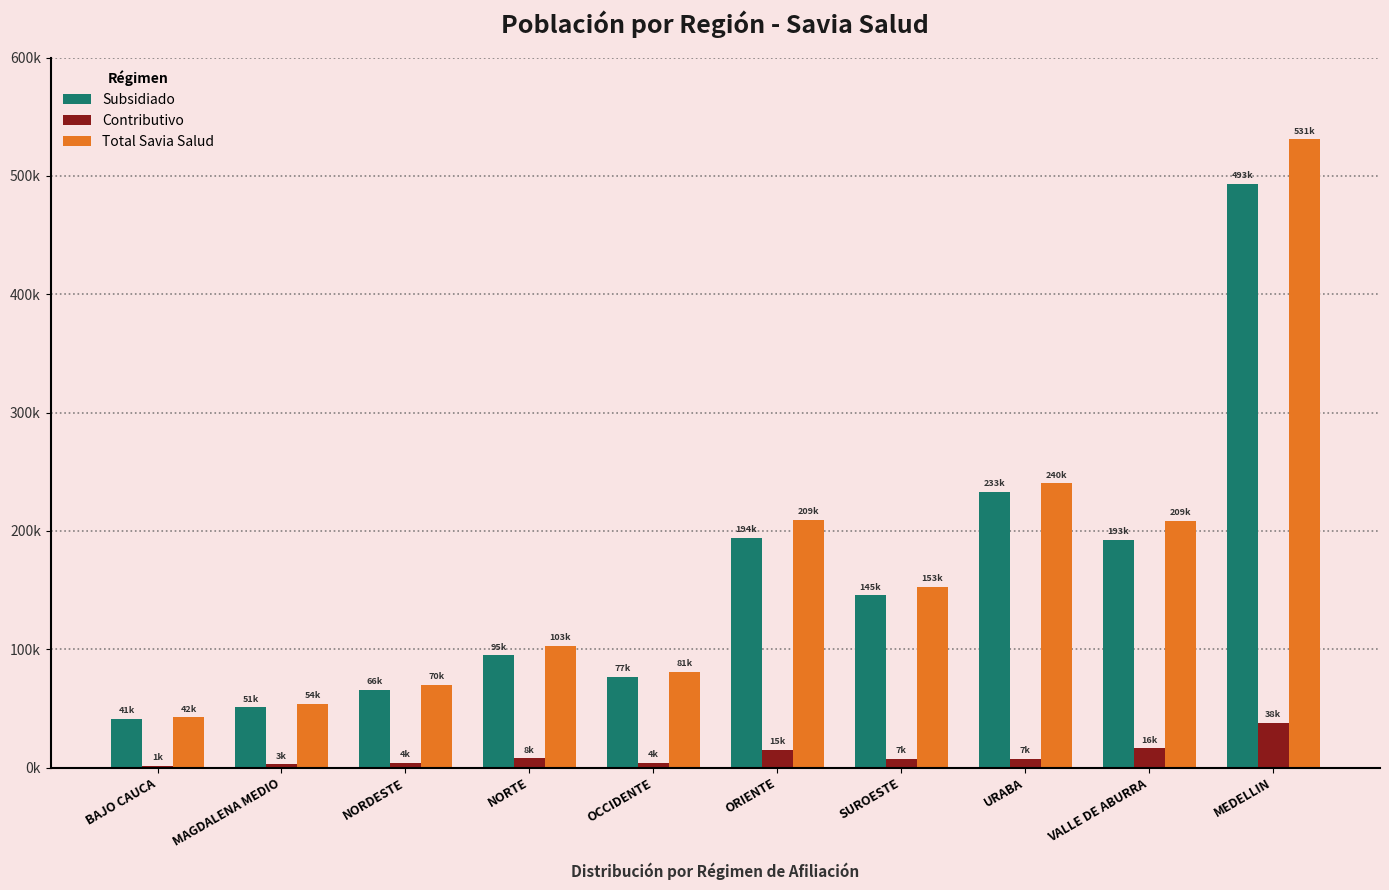

Rank the categories by Subsidiado value from highest to lowest.

MEDELLIN, URABA, ORIENTE, VALLE DE ABURRA, SUROESTE, NORTE, OCCIDENTE, NORDESTE, MAGDALENA MEDIO, BAJO CAUCA